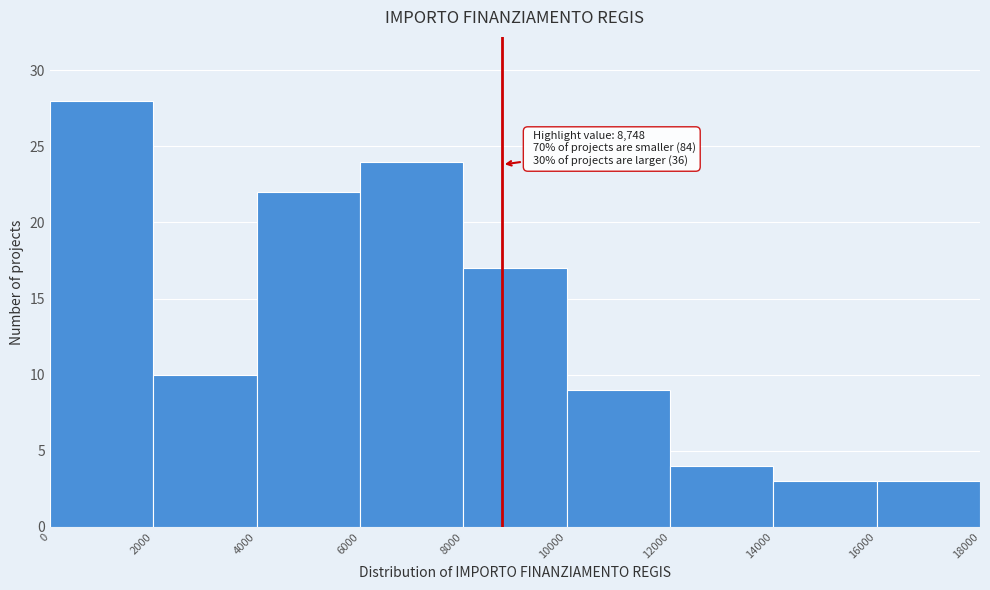

Over which range of the x-axis is the bar tallest?

0 to 2000